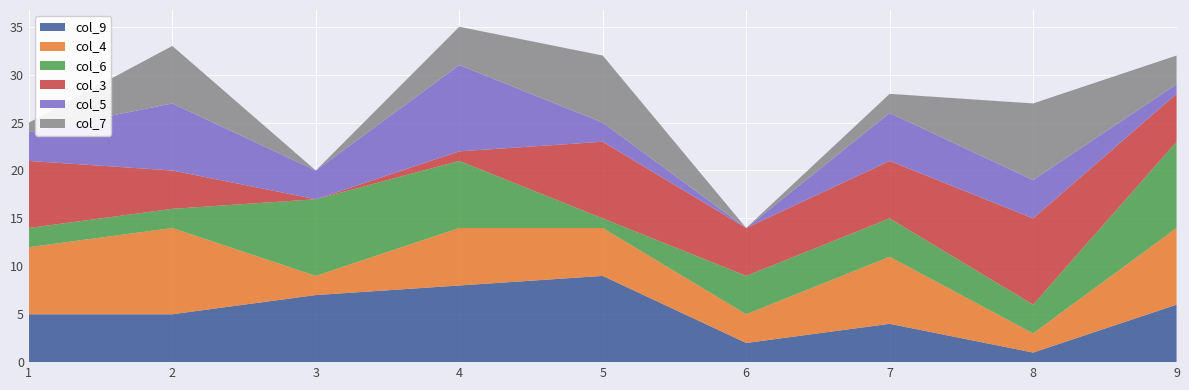

Reading right to left, extract all data points from this chart.

col_9: 6	1	4	2	9	8	7	5	5
col_4: 8	2	7	3	5	6	2	9	7
col_6: 9	3	4	4	1	7	8	2	2
col_3: 5	9	6	5	8	1	0	4	7
col_5: 1	4	5	0	2	9	3	7	3
col_7: 3	8	2	0	7	4	0	6	1